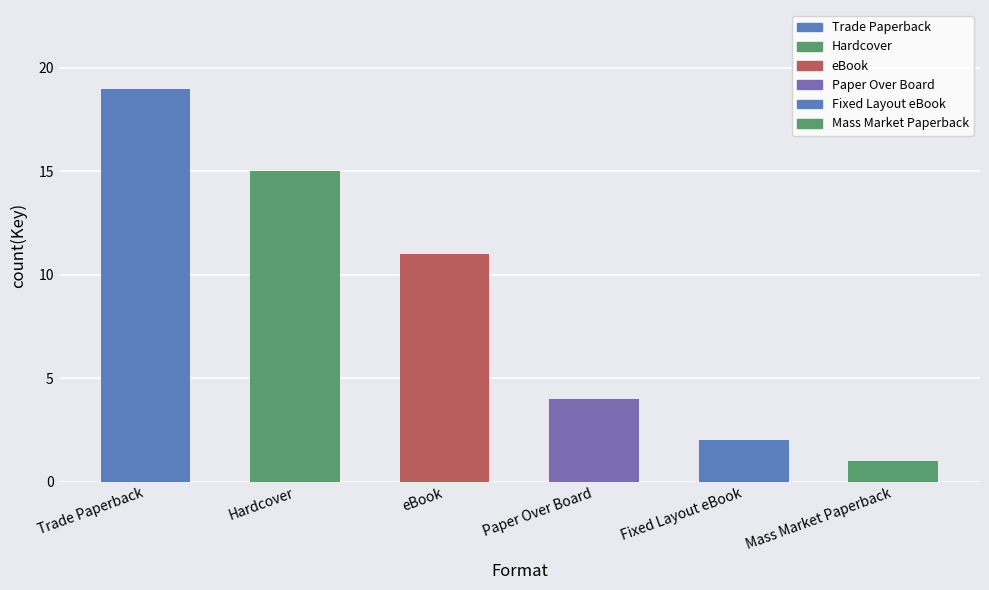

Reading left to right, extract all data points from this chart.

19	15	11	4	2	1